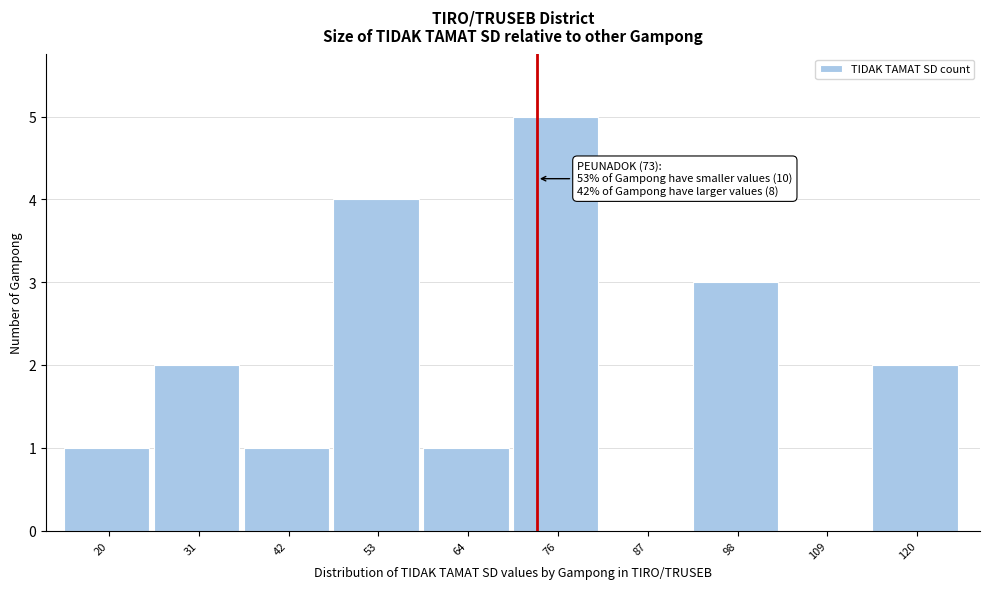

Which range on the x-axis has the tallest bar?

70.0 to 81.2